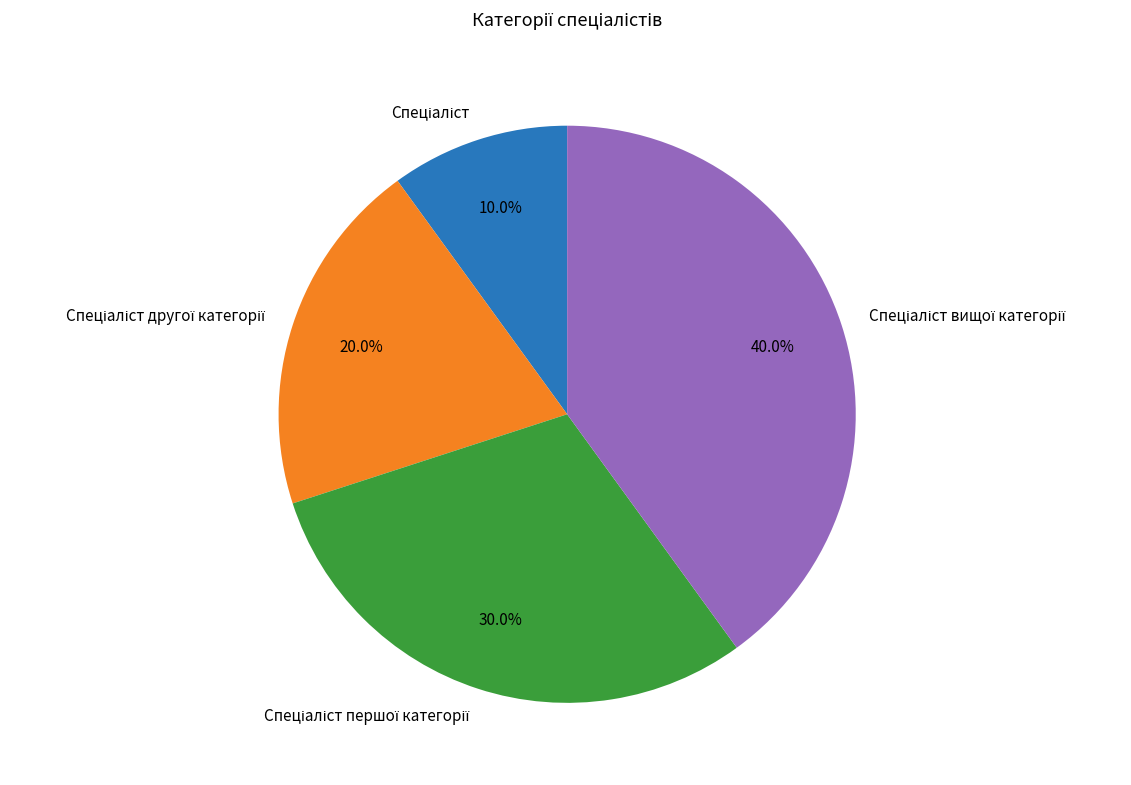

Is there any slice that represents more than half of the pie?

No